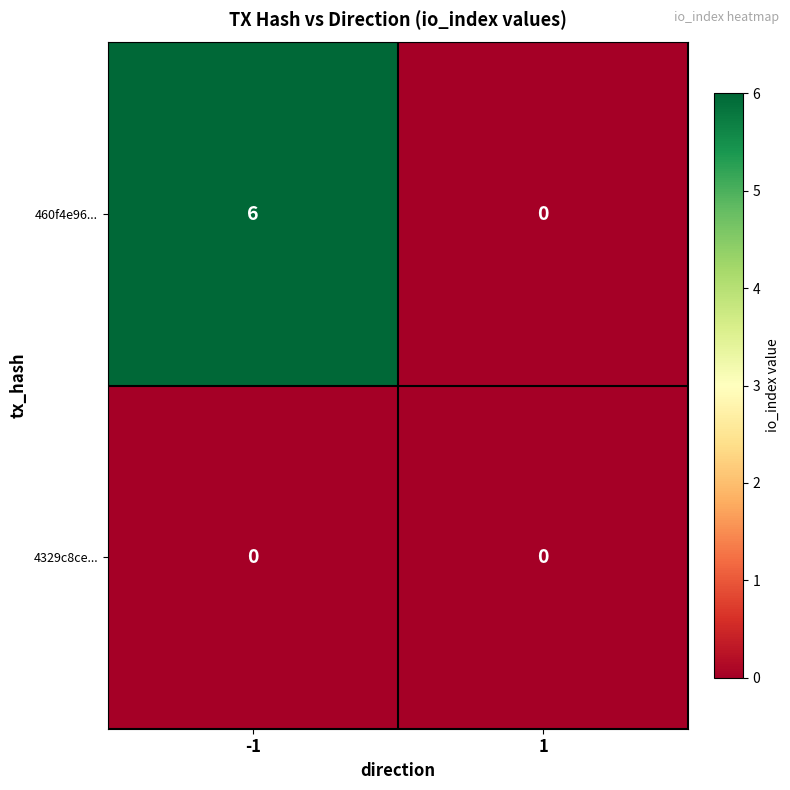

Between -1 and 1, which series saw the biggest shift?

460f4e96...